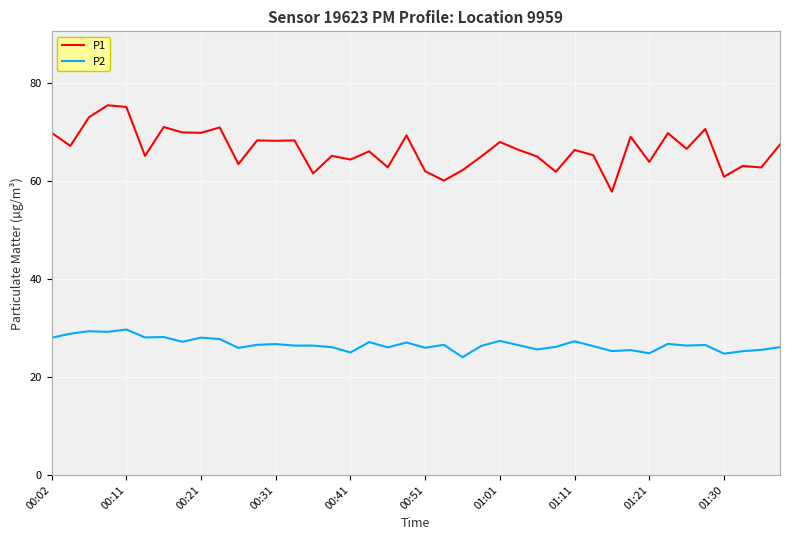

At how many categories does at least one series exceed 24?

40